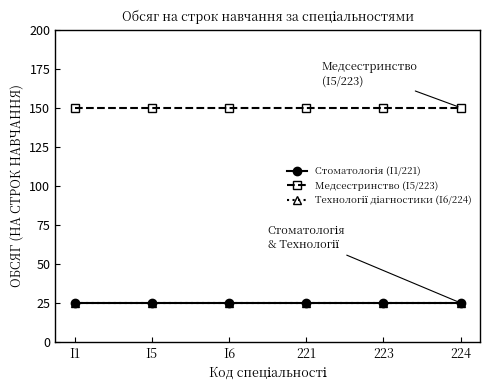

What is the value of the Стоматологія (I1/221) point at the 2nd from the left?

25